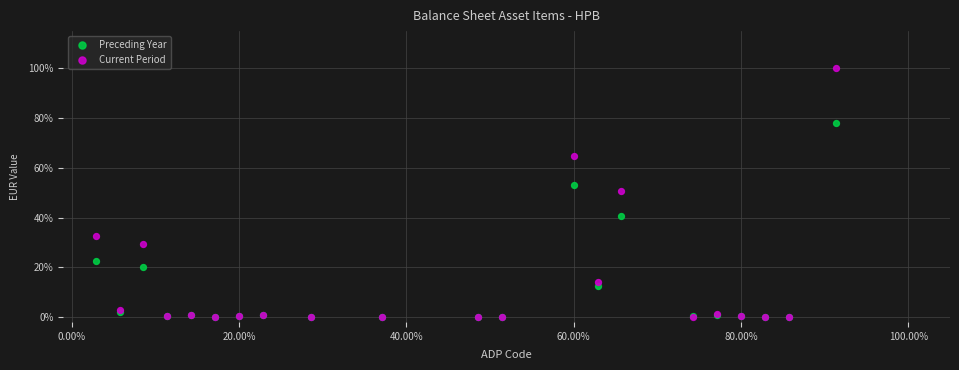

What are all the series names shown in the legend?

Preceding Year, Current Period